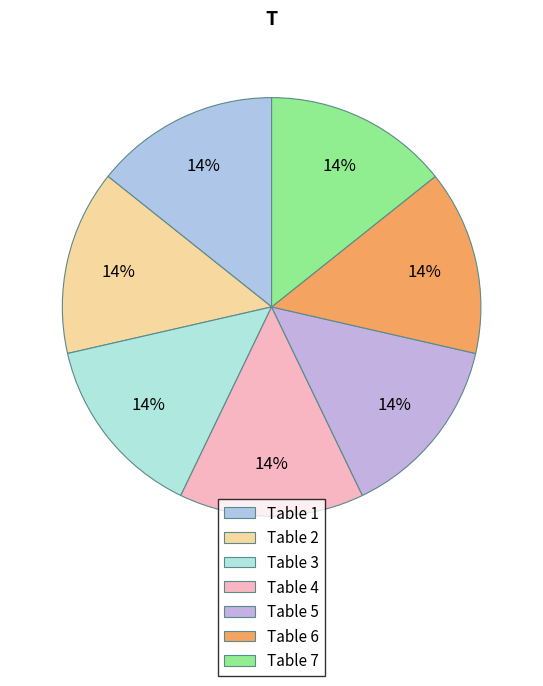

To the nearest percent, what is the difference between the largest and smallest slice percentages?

0%